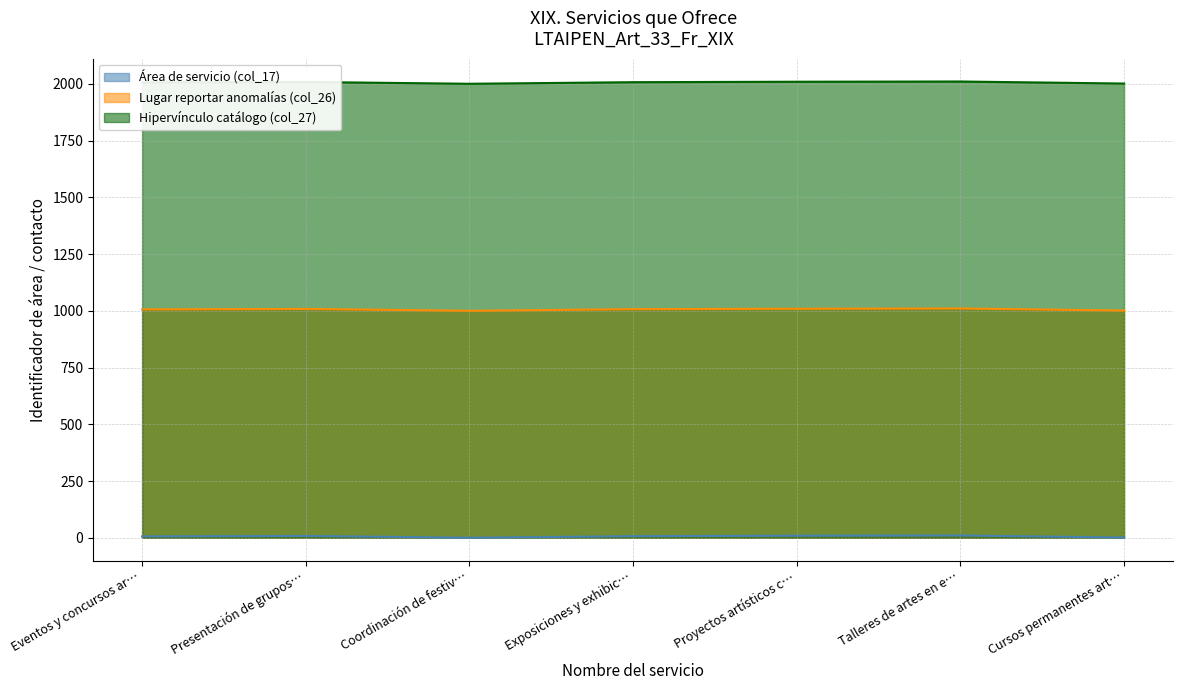

How many data points in Lugar reportar anomalías (col_26) are above 1007?

3